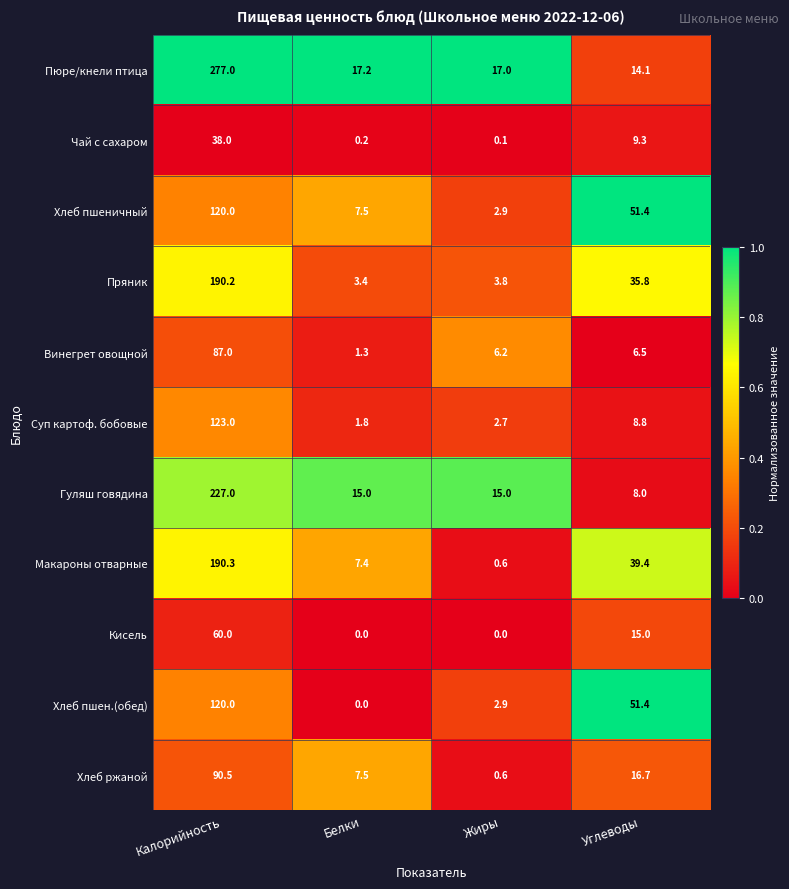

Is it true that Хлеб пшен.(обед) equals -81.7 at Белки?

False